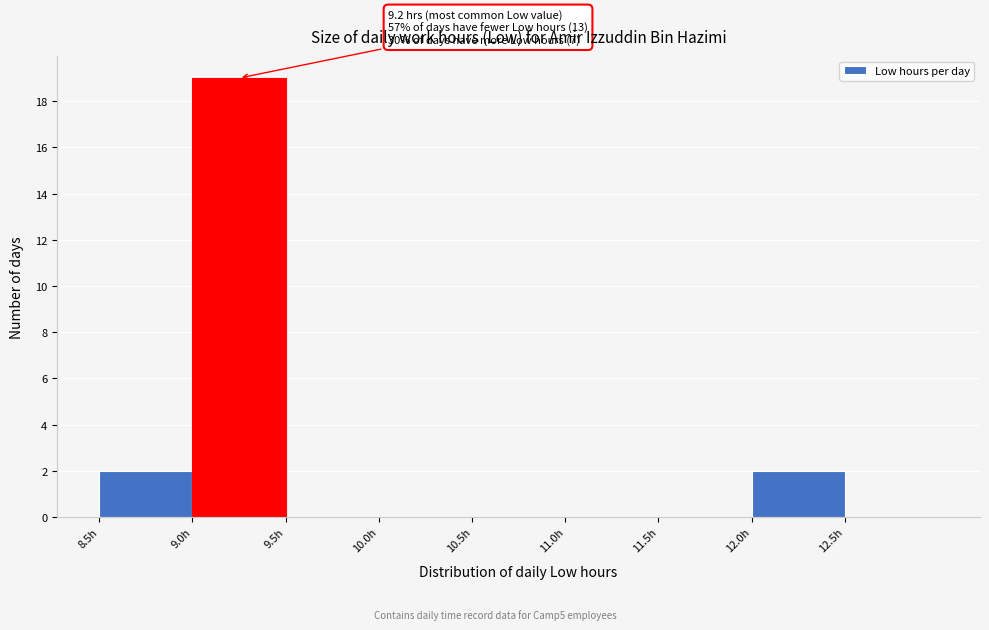

Which range on the x-axis has the tallest bar?

9.0 to 9.5